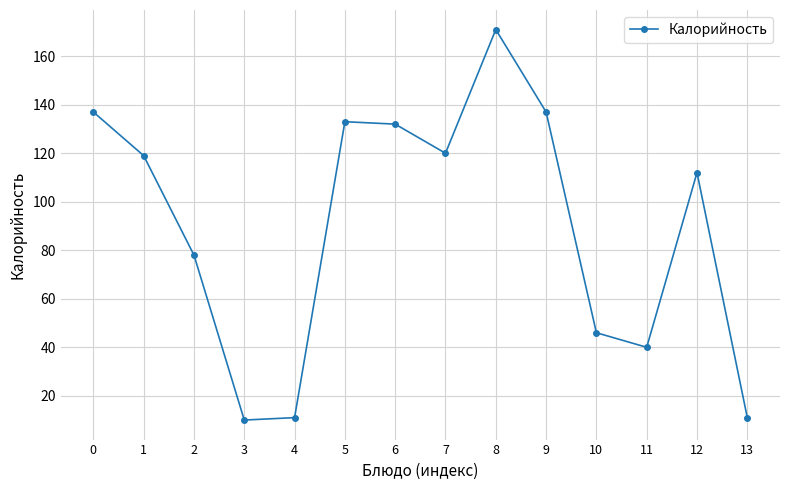

Which category has the highest value across all series?

8